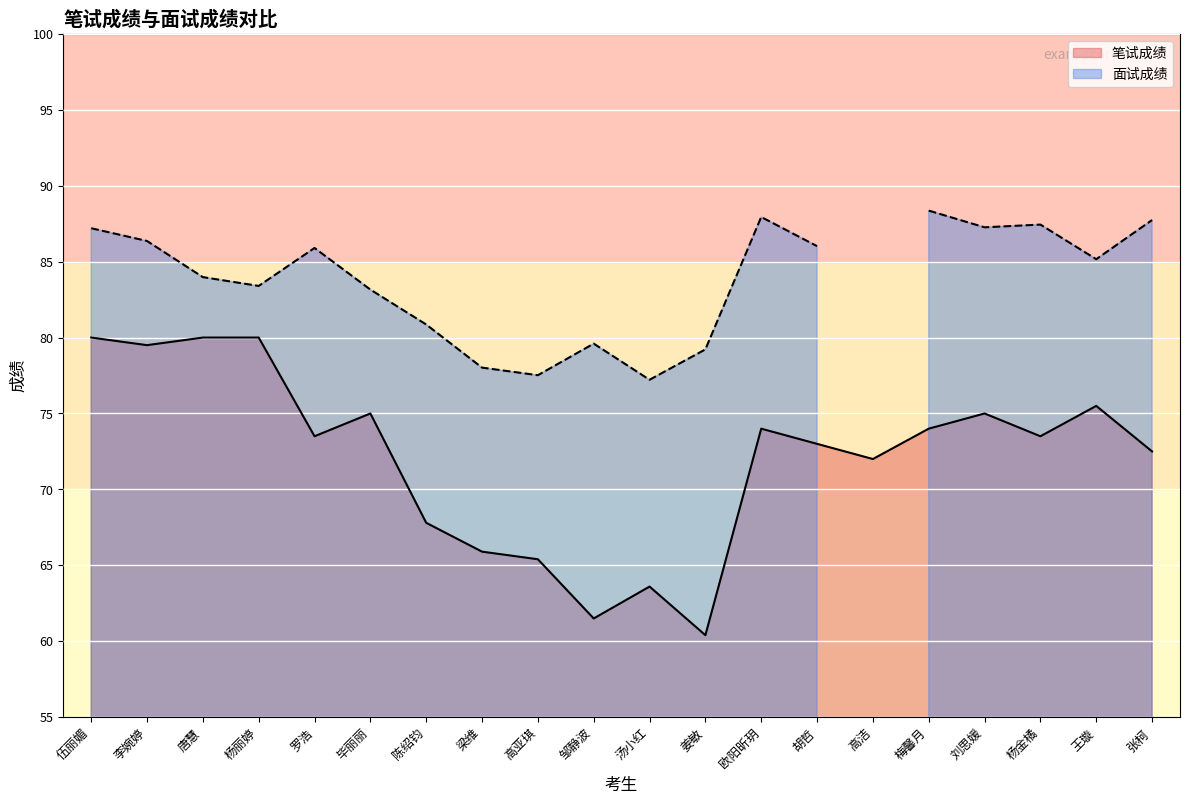

Reading left to right, extract all data points from this chart.

伍丽媚=80.0	李婉婷=79.5	唐慧=80.0	杨丽婷=80.0	罗浩=73.5	毕丽丽=75.0	陈绍钧=67.8	梁维=65.9	高亚琪=65.4	邹静波=61.5	汤小红=63.6	姜敏=60.4	欧阳昕玥=74.0	胡哲=73.0	高洁=72.0	梅馨月=74.0	刘思媛=75.0	杨金橘=73.5	王璇=75.5	张柯=72.5